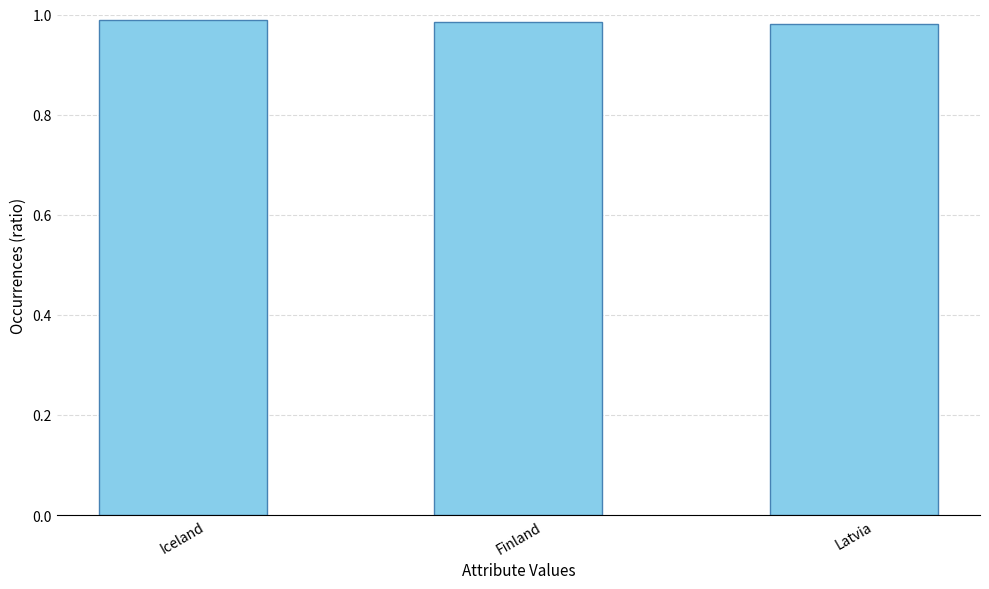

Count the values in the range 0 to 1.

3